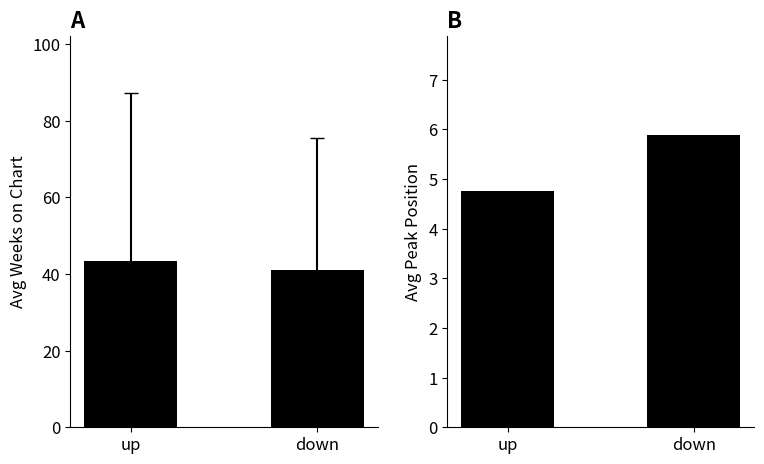

How many Avg Peak Position values are between 4 and 5?

1